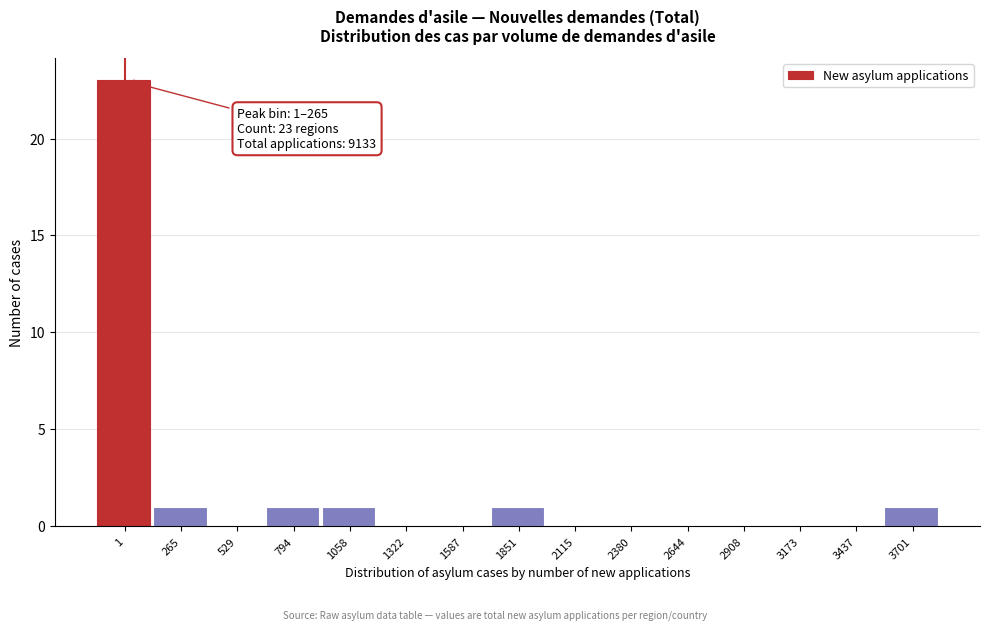

Reading right to left, transcribe all the data shown in this chart.

3701=1	3437=0	3173=0	2908=0	2644=0	2380=0	2115=0	1851=1	1587=0	1322=0	1058=1	794=1	529=0	265=1	1=23